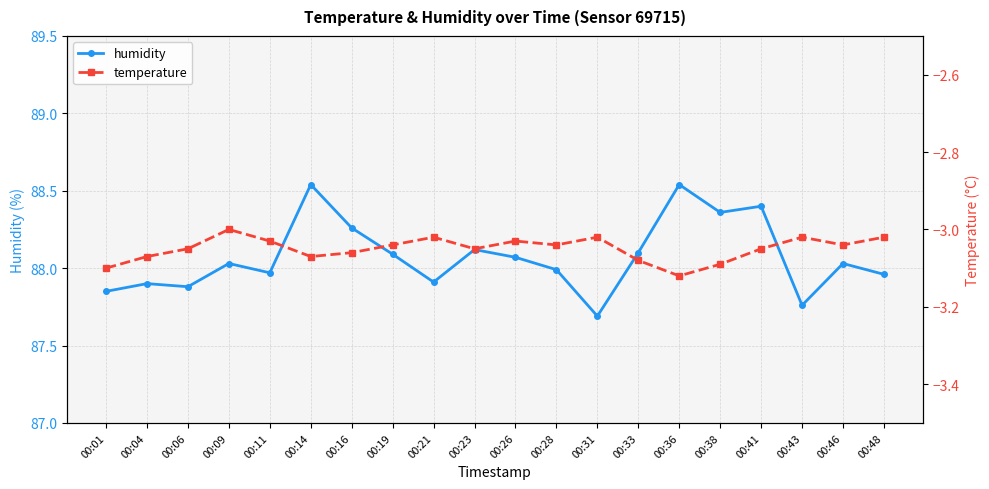

How many distinct data groups are displayed?

2